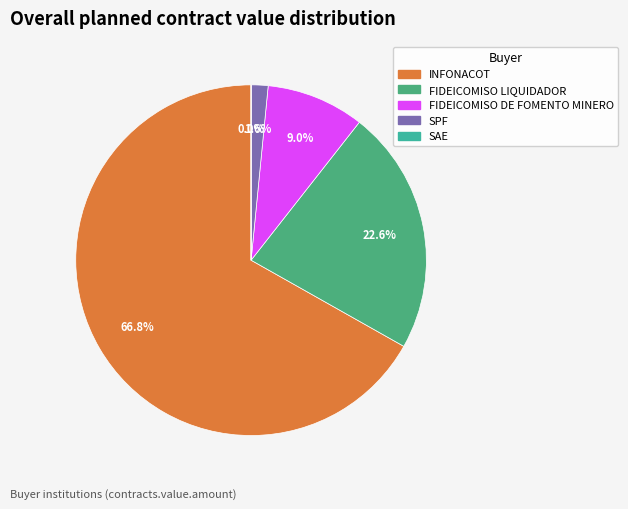

How many segments does this pie chart have?

5